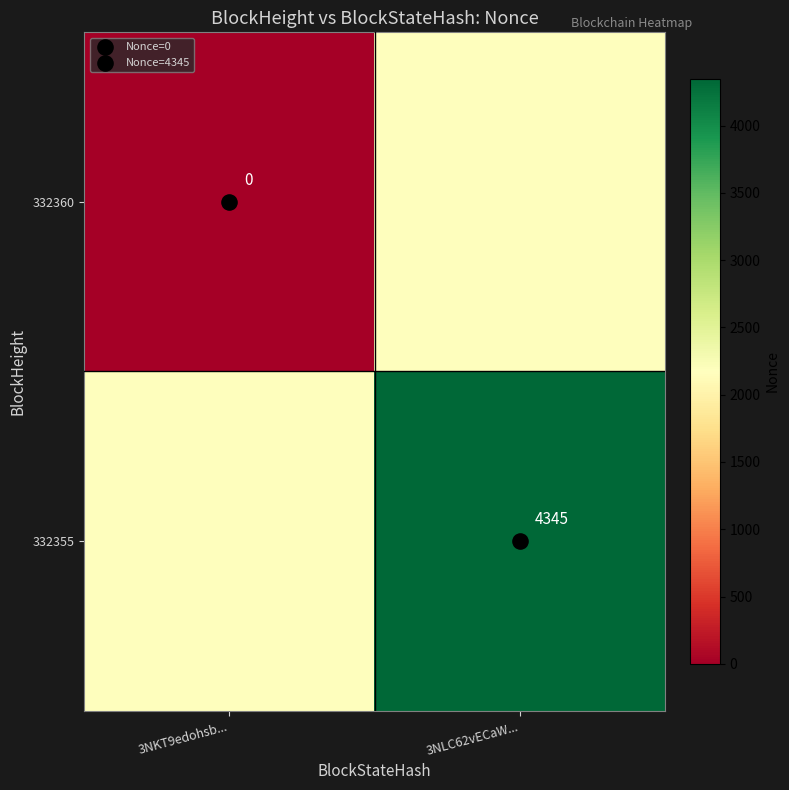

At 3NLC62vECaW..., list the series in order from largest to smallest.

332355, 332360